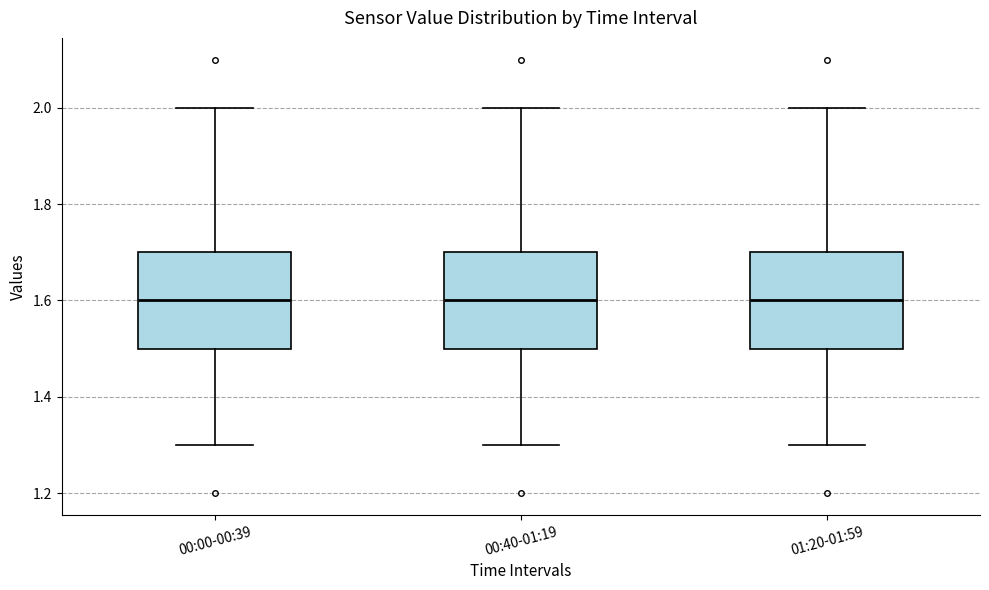

Reading left to right, read every box against the y-axis: the position of its median line, the range the box covers, and the ends of its whiskers. The values are not printed on the chart, so give them approximately, as read against the axis.

00:00-00:39: median 1.6, box 1.5 to 1.7, whiskers 1.3 to 2.0
00:40-01:19: median 1.6, box 1.5 to 1.7, whiskers 1.3 to 2.0
01:20-01:59: median 1.6, box 1.5 to 1.7, whiskers 1.3 to 2.0